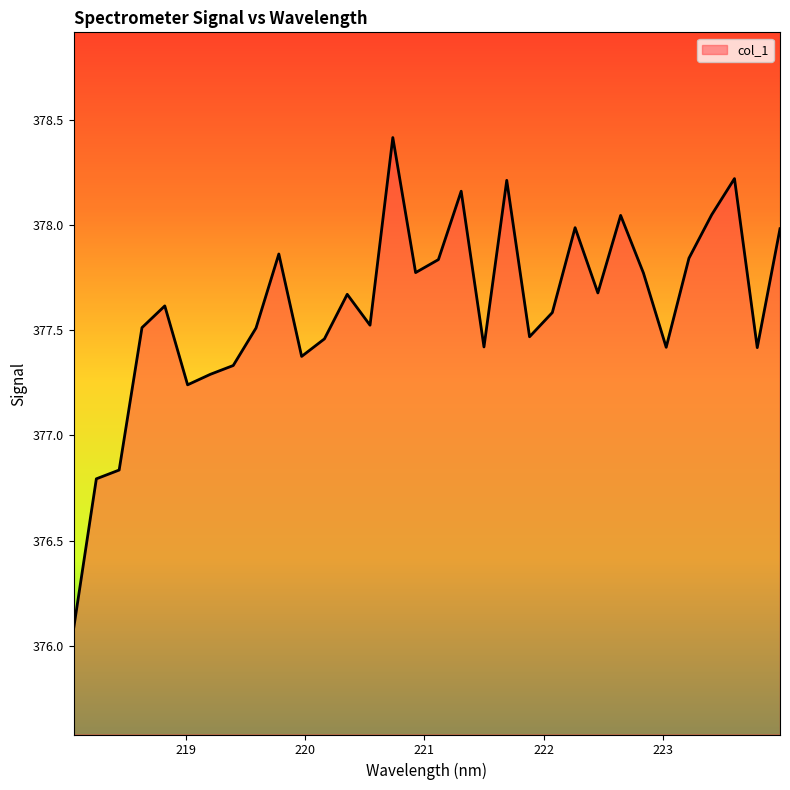

What is the smallest value displayed?

376.1